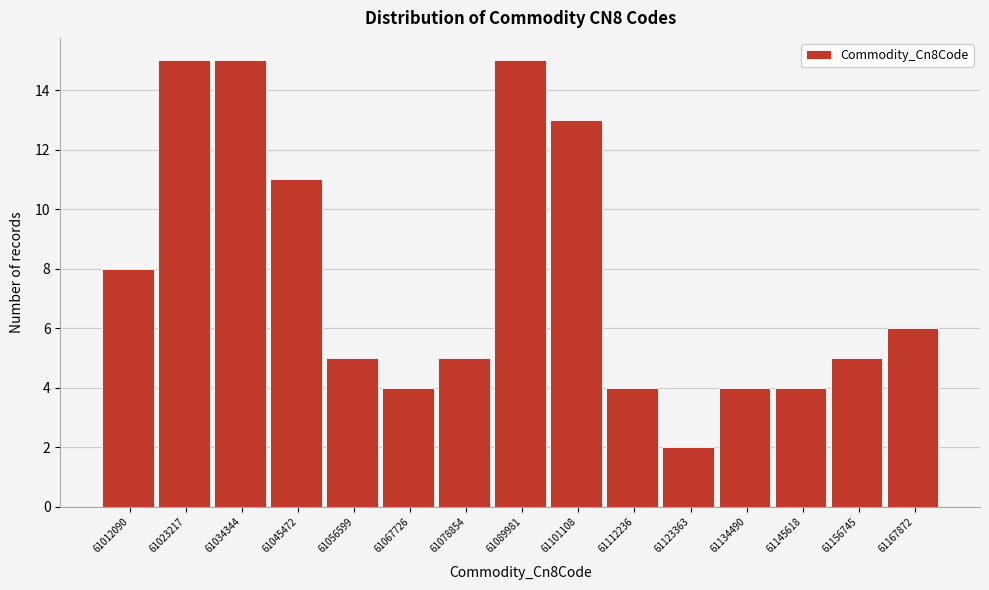

Reading left to right, what are all the values shown in this chart?

8	15	15	11	5	4	5	15	13	4	2	4	4	5	6